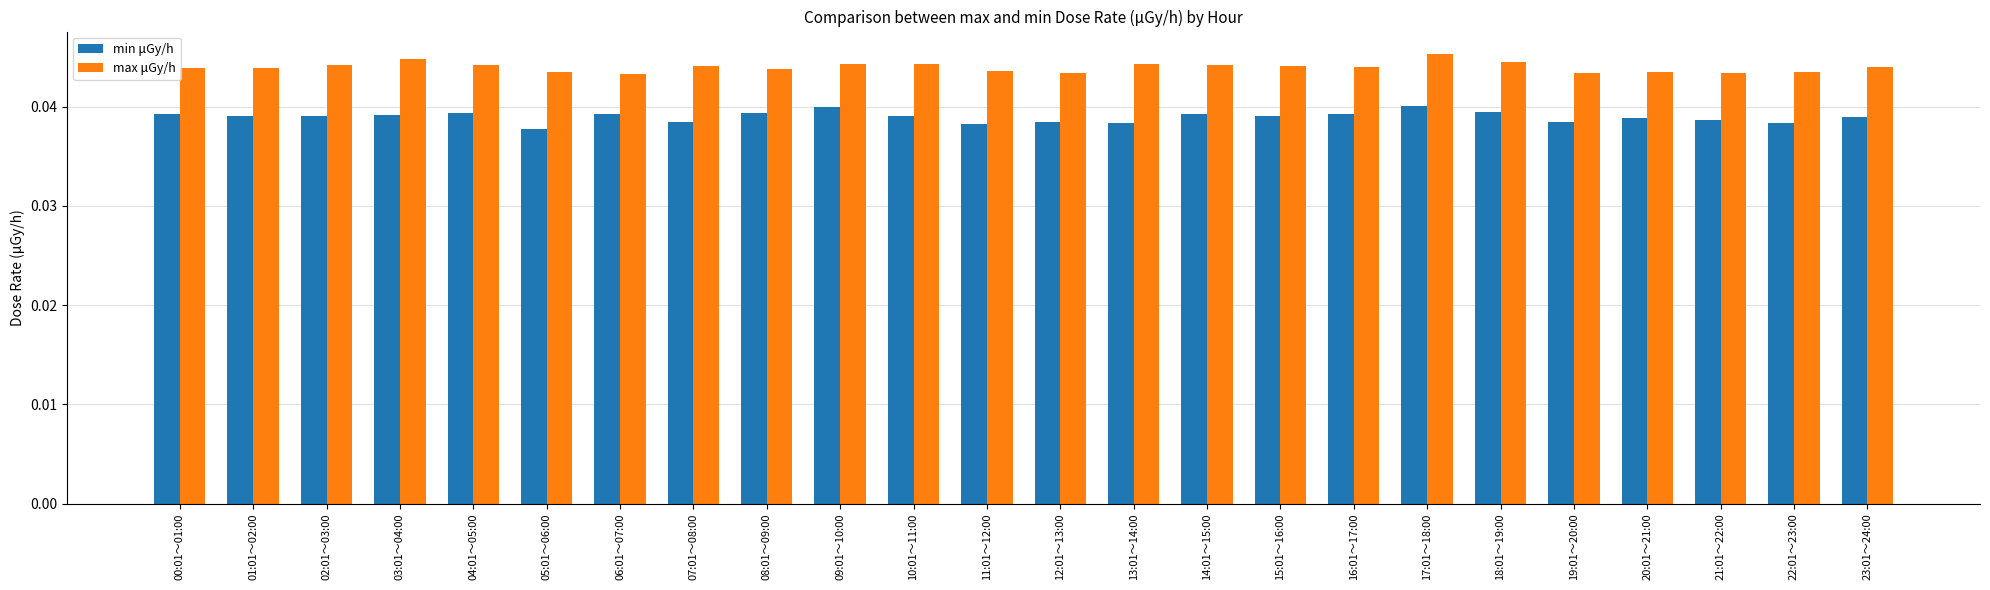

How many max μGy/h values are between 0 and 1?

24